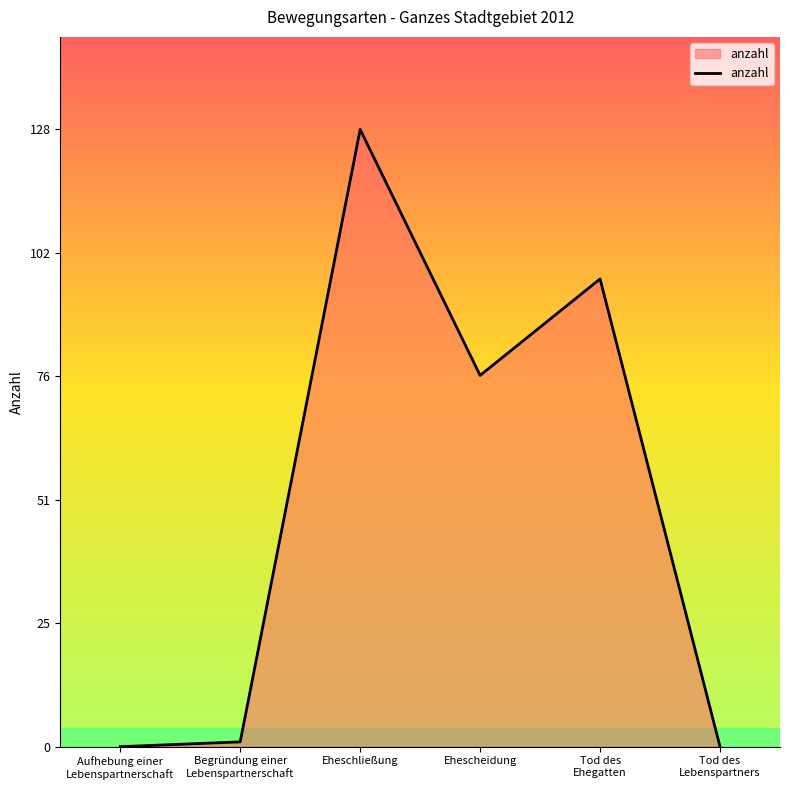

At which label does the data first exceed 77?

Eheschließung